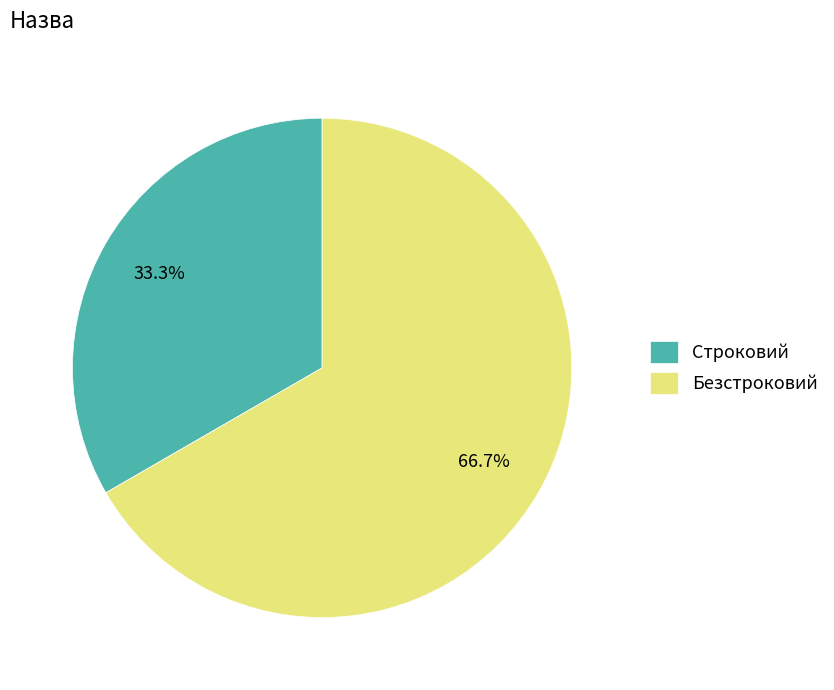

What percentage is the Безстроковий slice, to the nearest percent?

67%